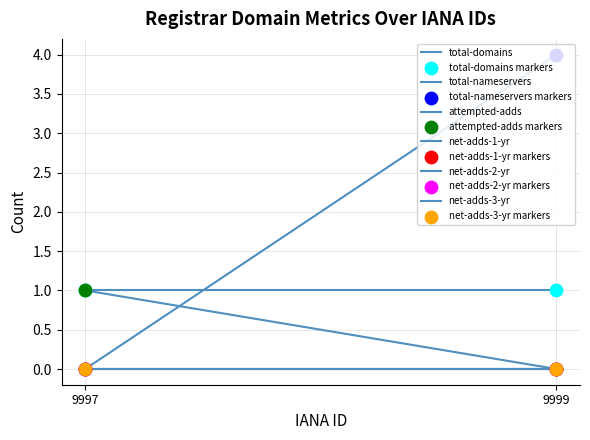

Is the value of net-adds-2-yr at Internet Corporation for Assigned Names greater than the value of attempted-adds at Internet Corporation for Assigned Names?

No